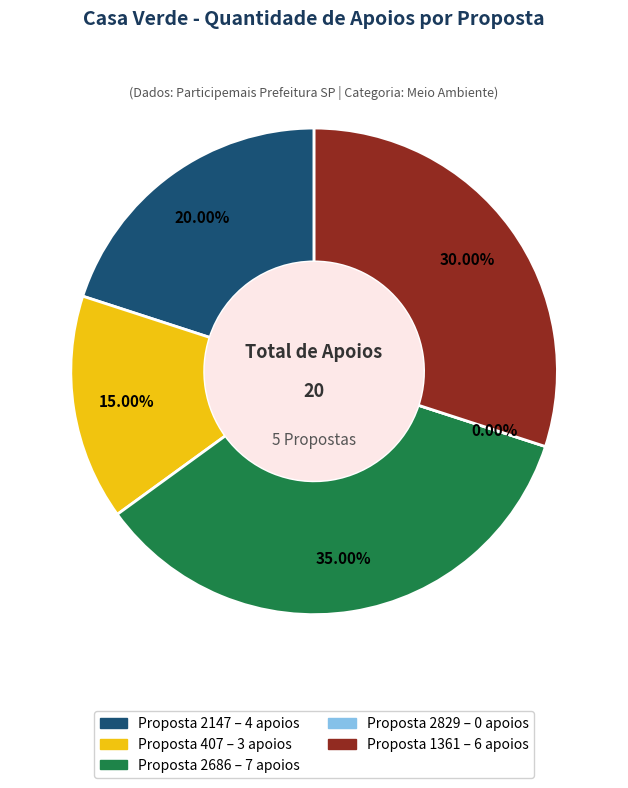

Does 2686 represent more than half of the total?

No